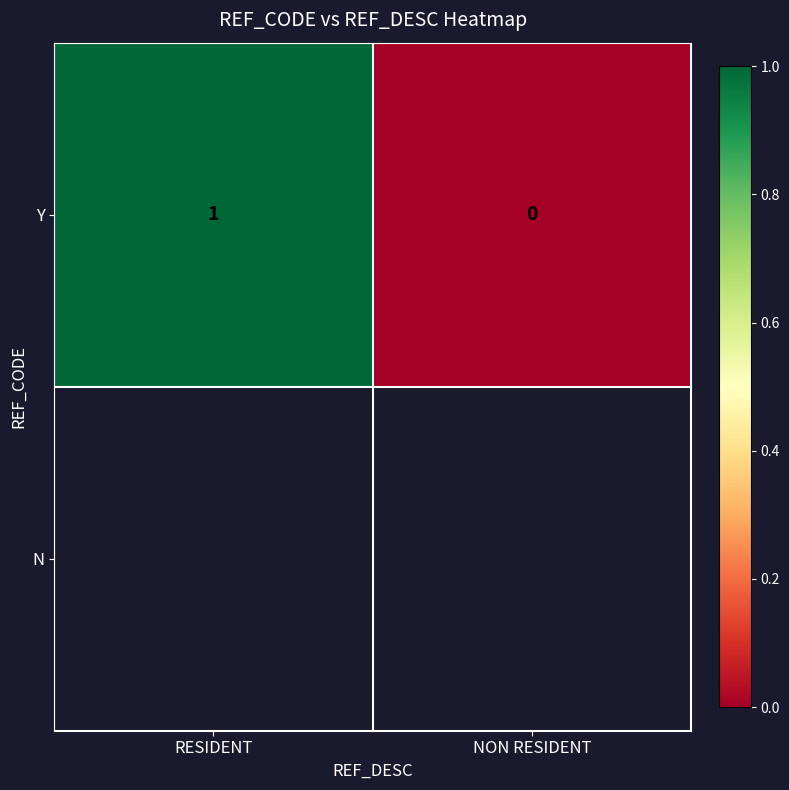

At which label is the value closest to 0?

NON RESIDENT